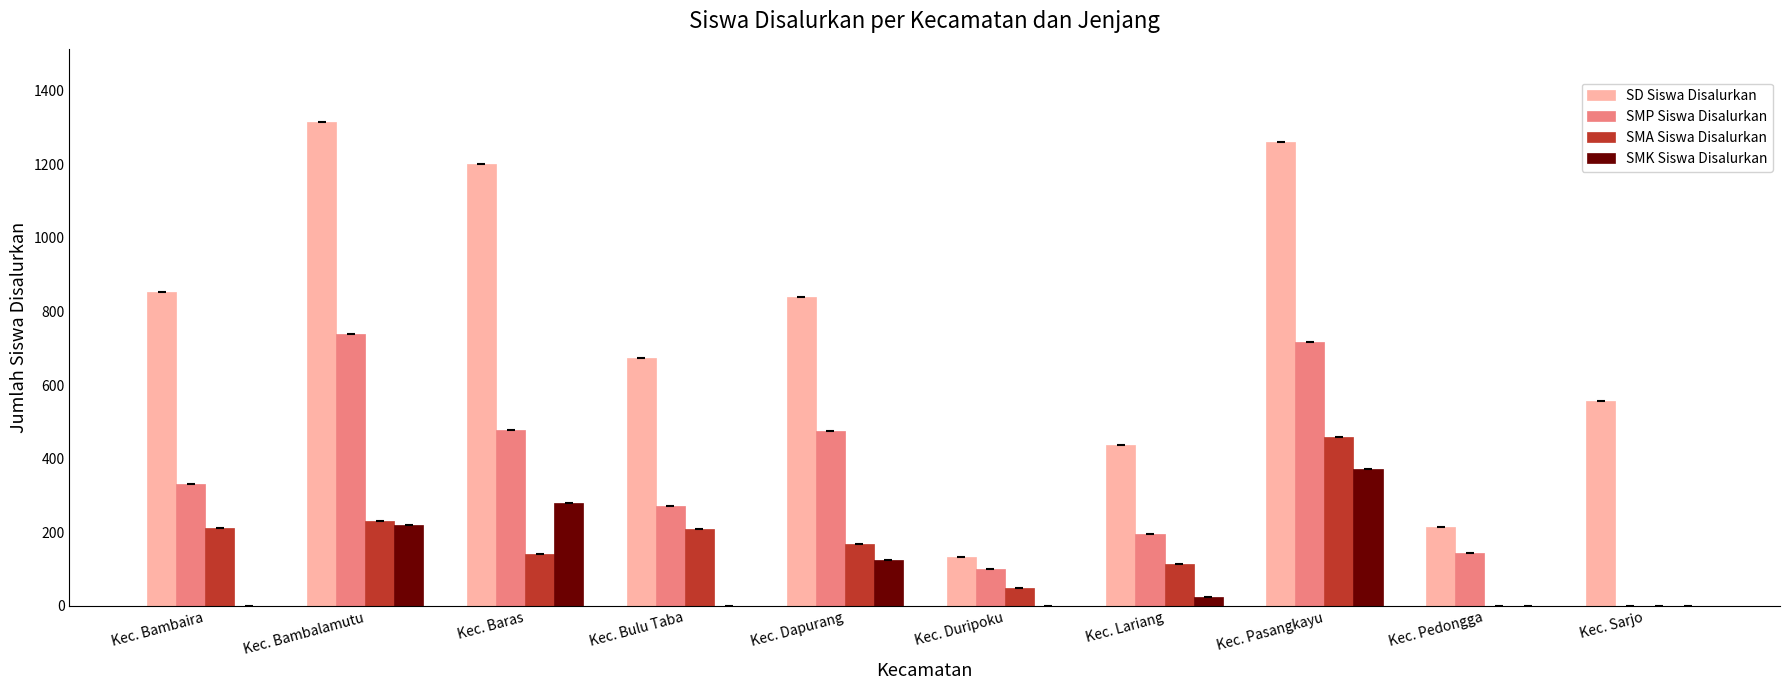

What is the difference between the SMP Siswa Disalurkan values at Kec. Dapurang and Kec. Lariang?

279